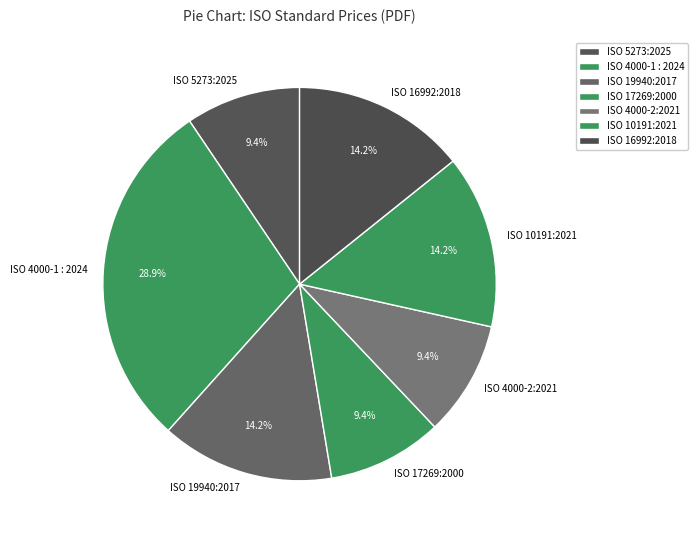

What is the largest slice in the pie chart?

ISO 4000-1 : 2024